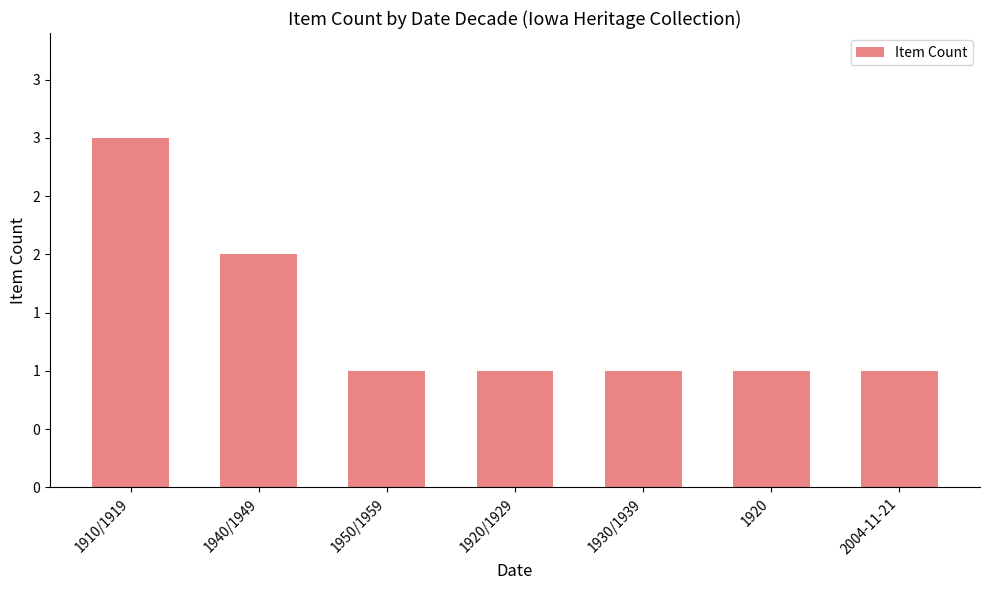

At which label is the value closest to 2?

1940/1949